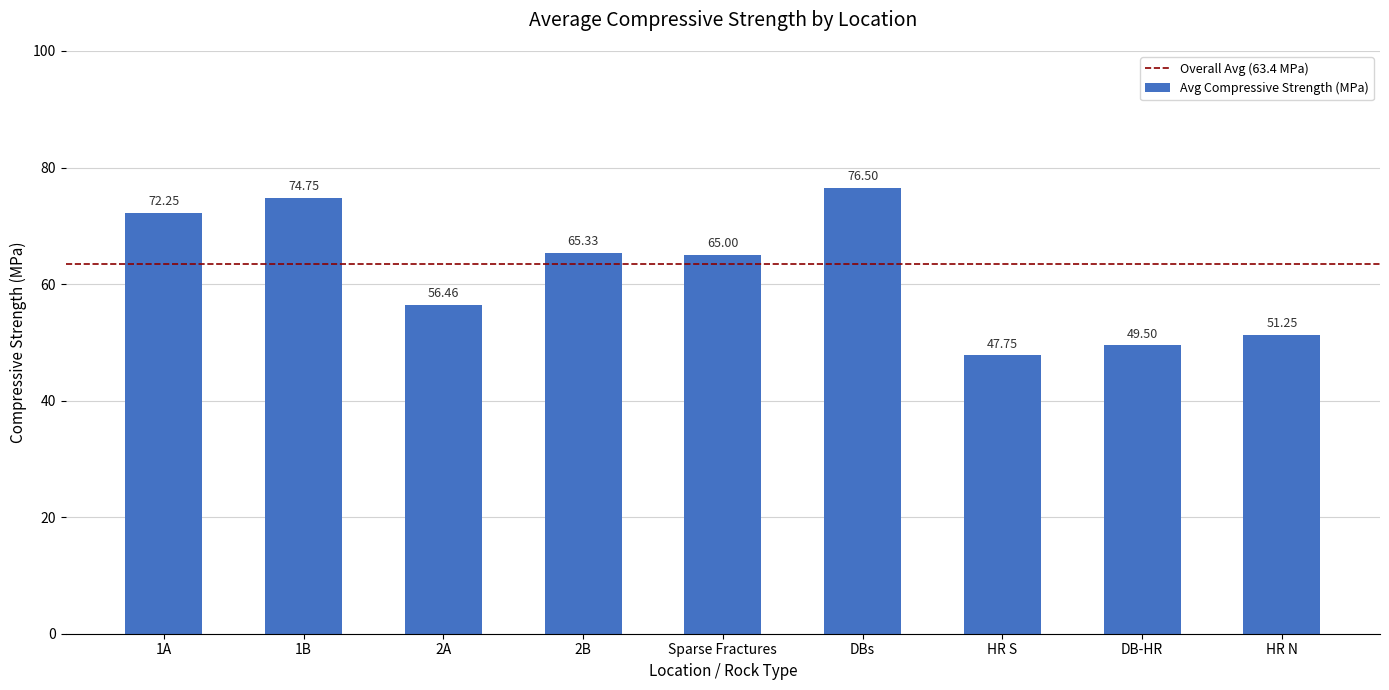

What is the sum of the values at DB-HR and DBs?

126.0